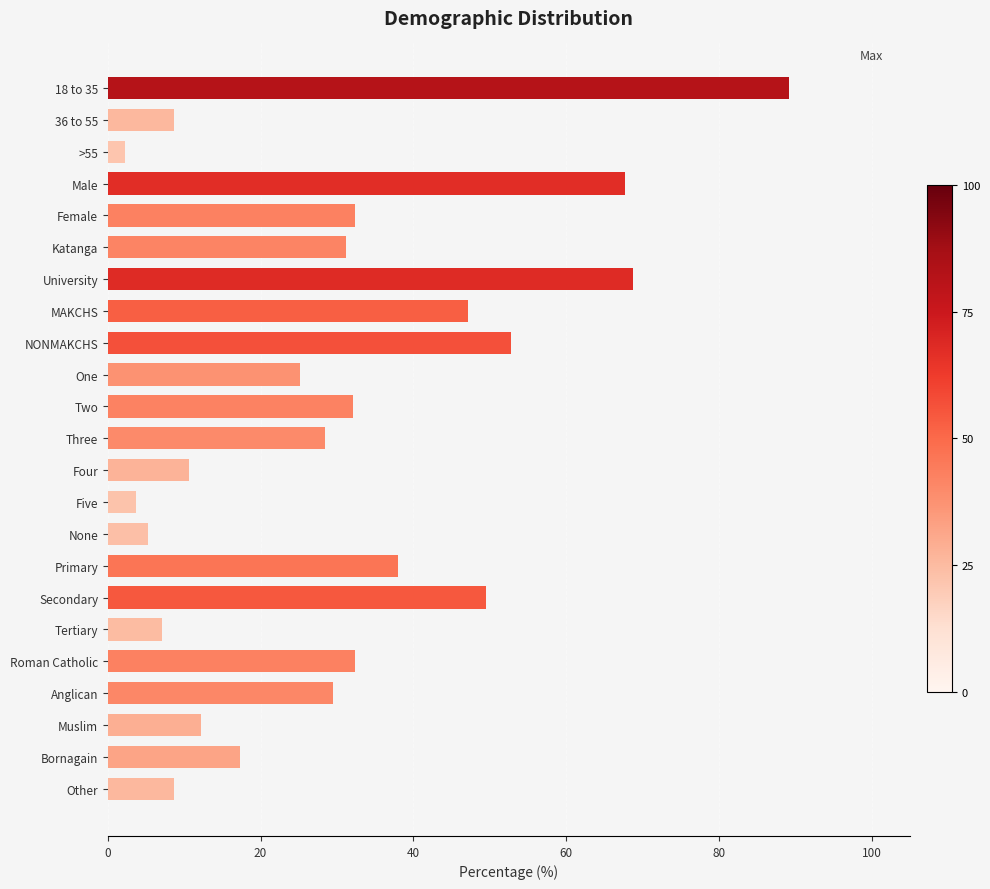

The value at 36 to 55 is 8.6. True or false?

True